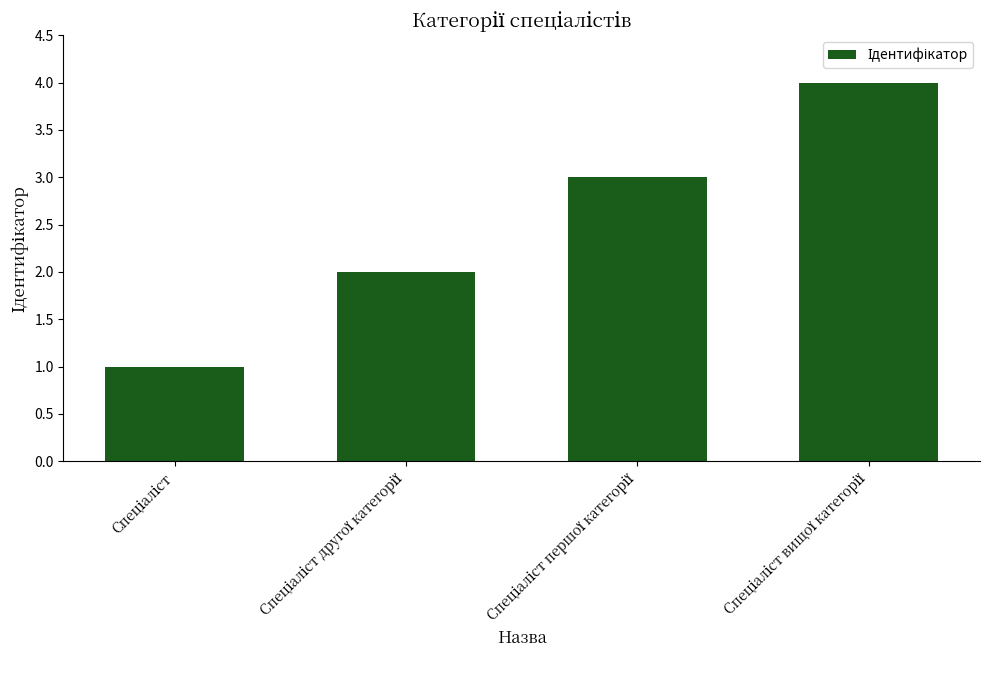

What is the sum of all values?

10